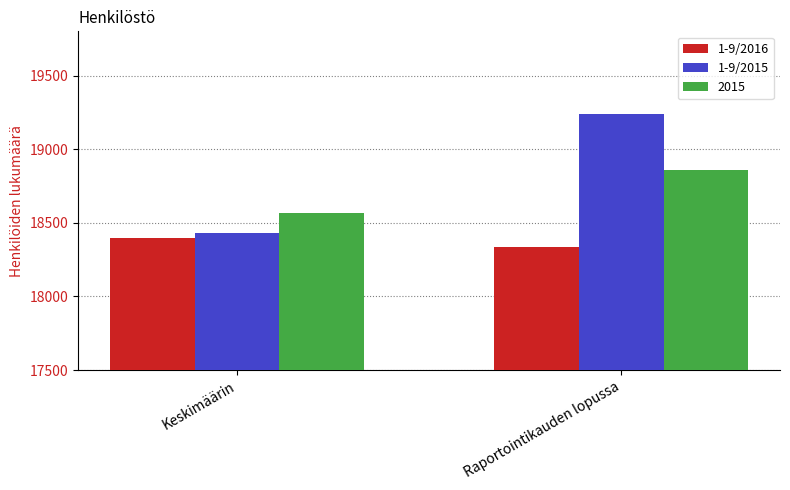

List the labels in order of 1-9/2015 value, smallest first.

Keskimäärin, Raportointikauden lopussa